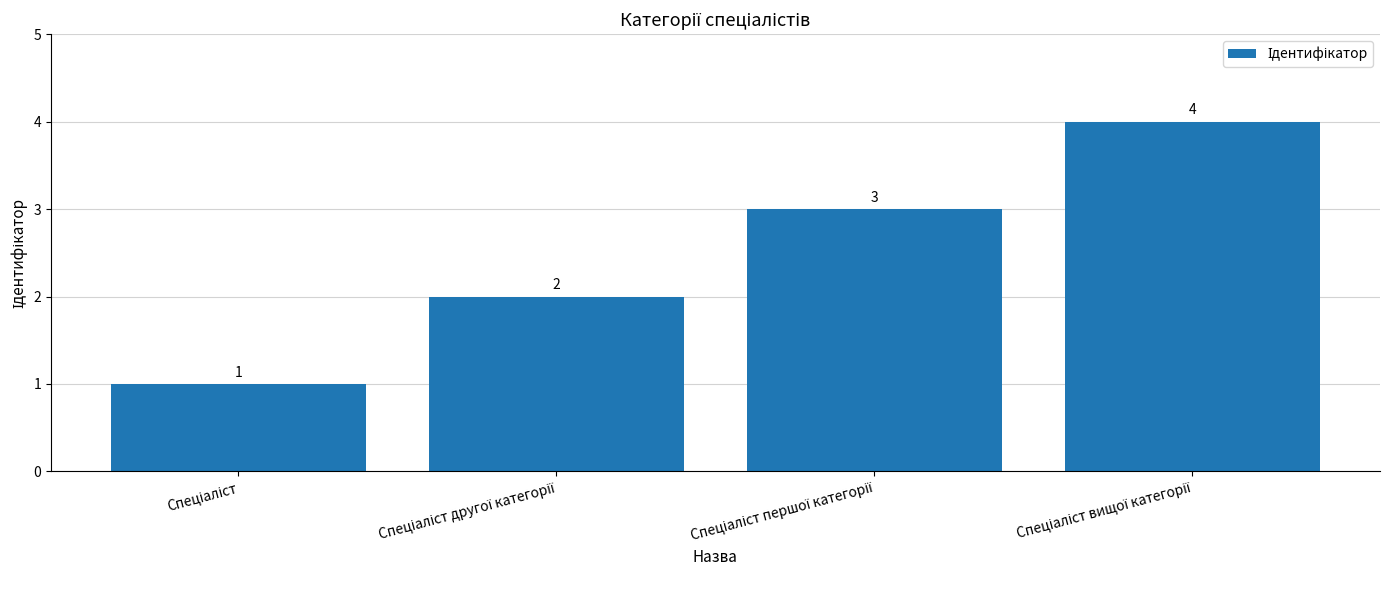

What is the greatest value displayed?

4